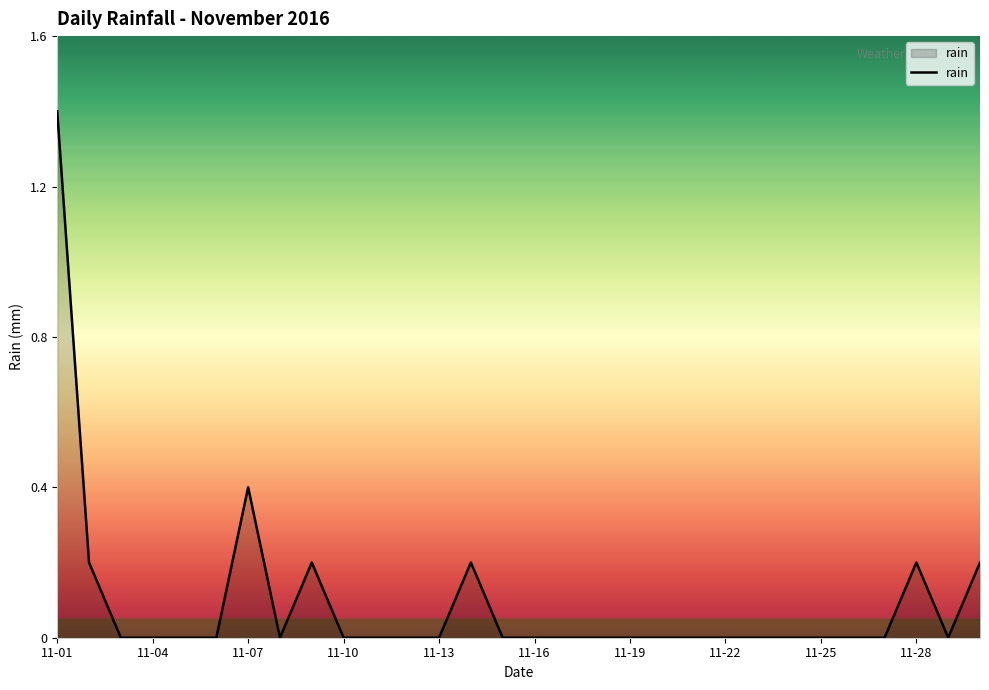

What is the greatest value displayed?

1.4